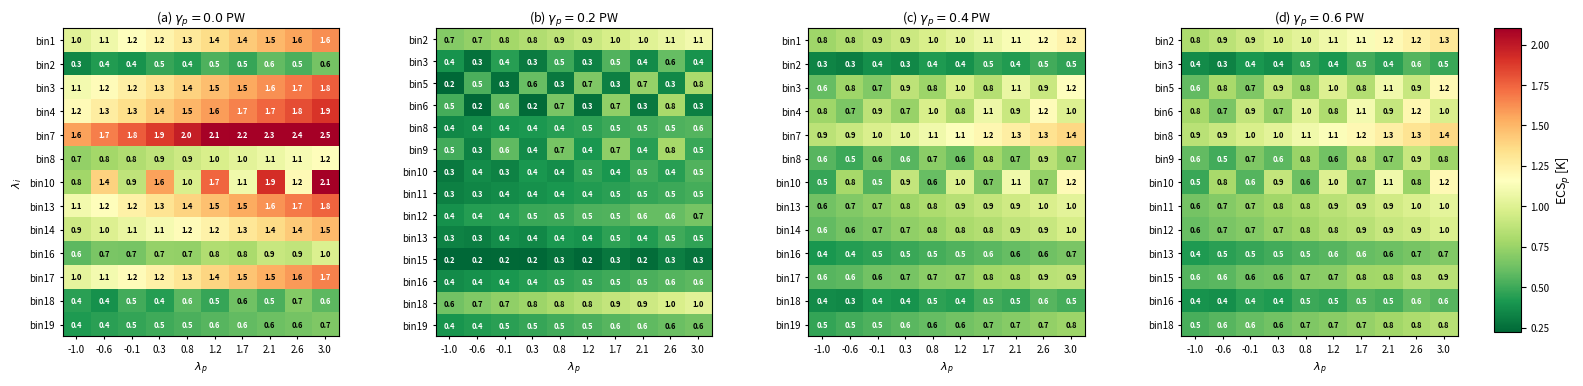

What is the approximate value of bin16 at 2.1?

0.5